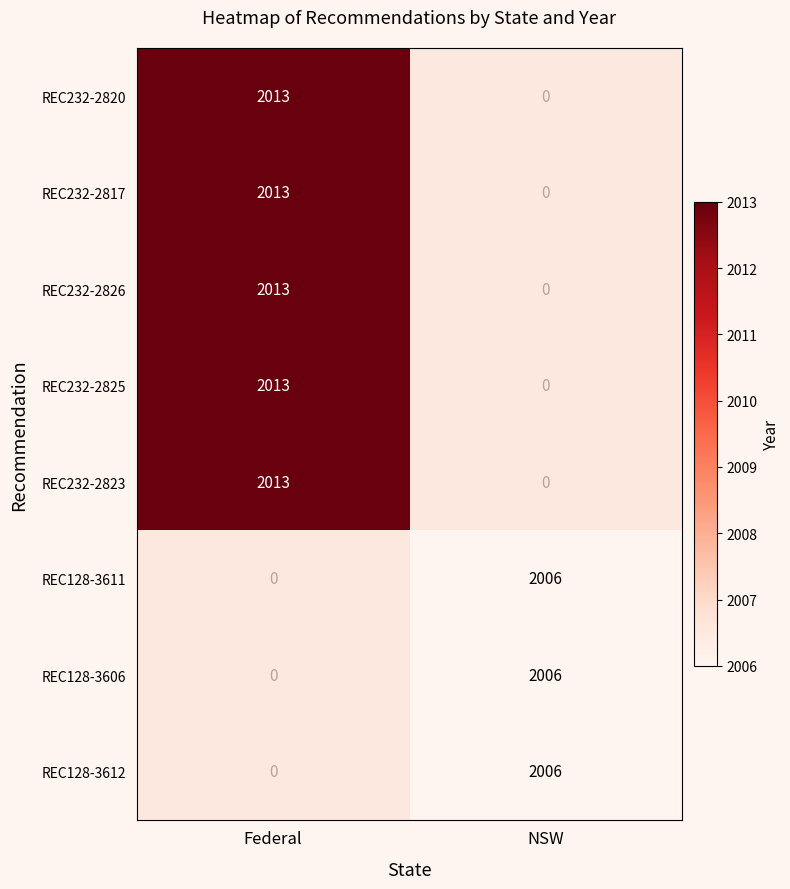

What is the smallest value displayed?

2006.0